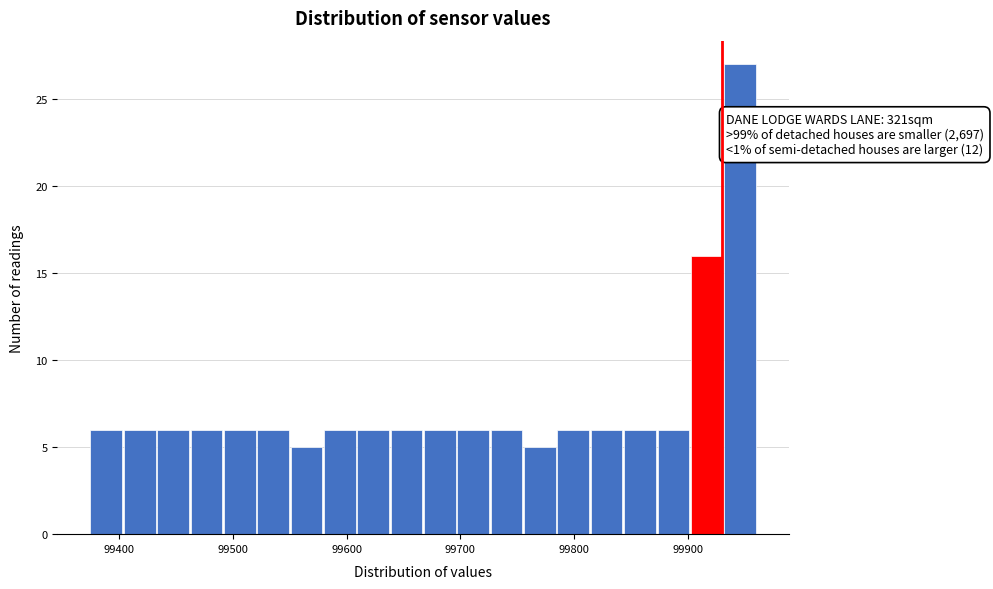

Read against the x-axis, roughly where is the centre of the tallest bar?

99950